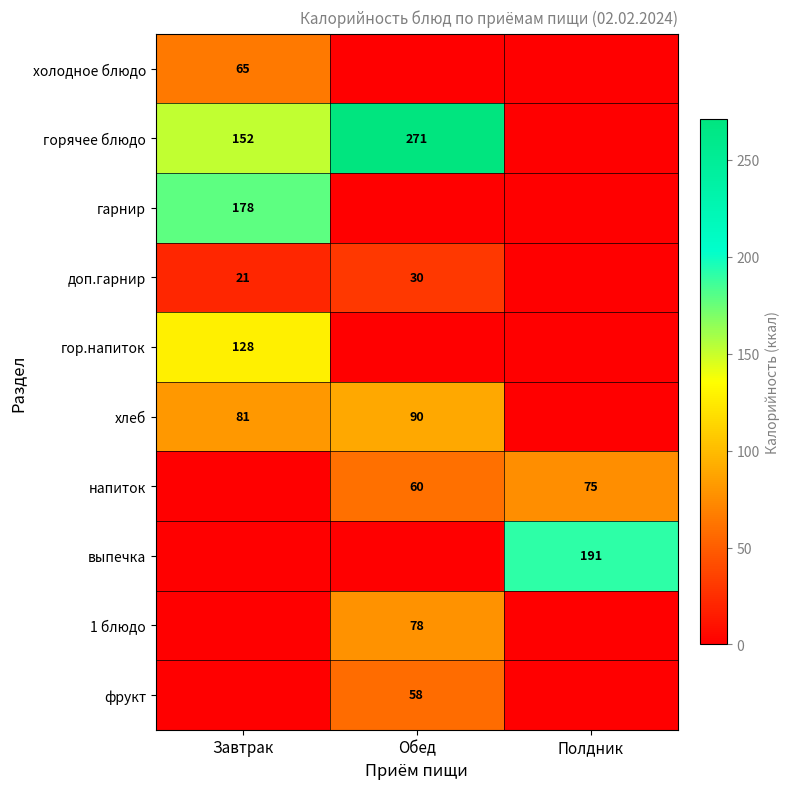

At how many categories does at least one series exceed 3?

3